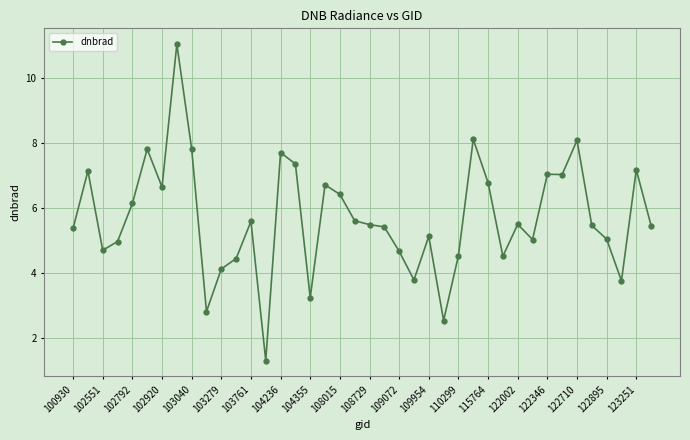

What is the minimum value shown in the chart?

1.3